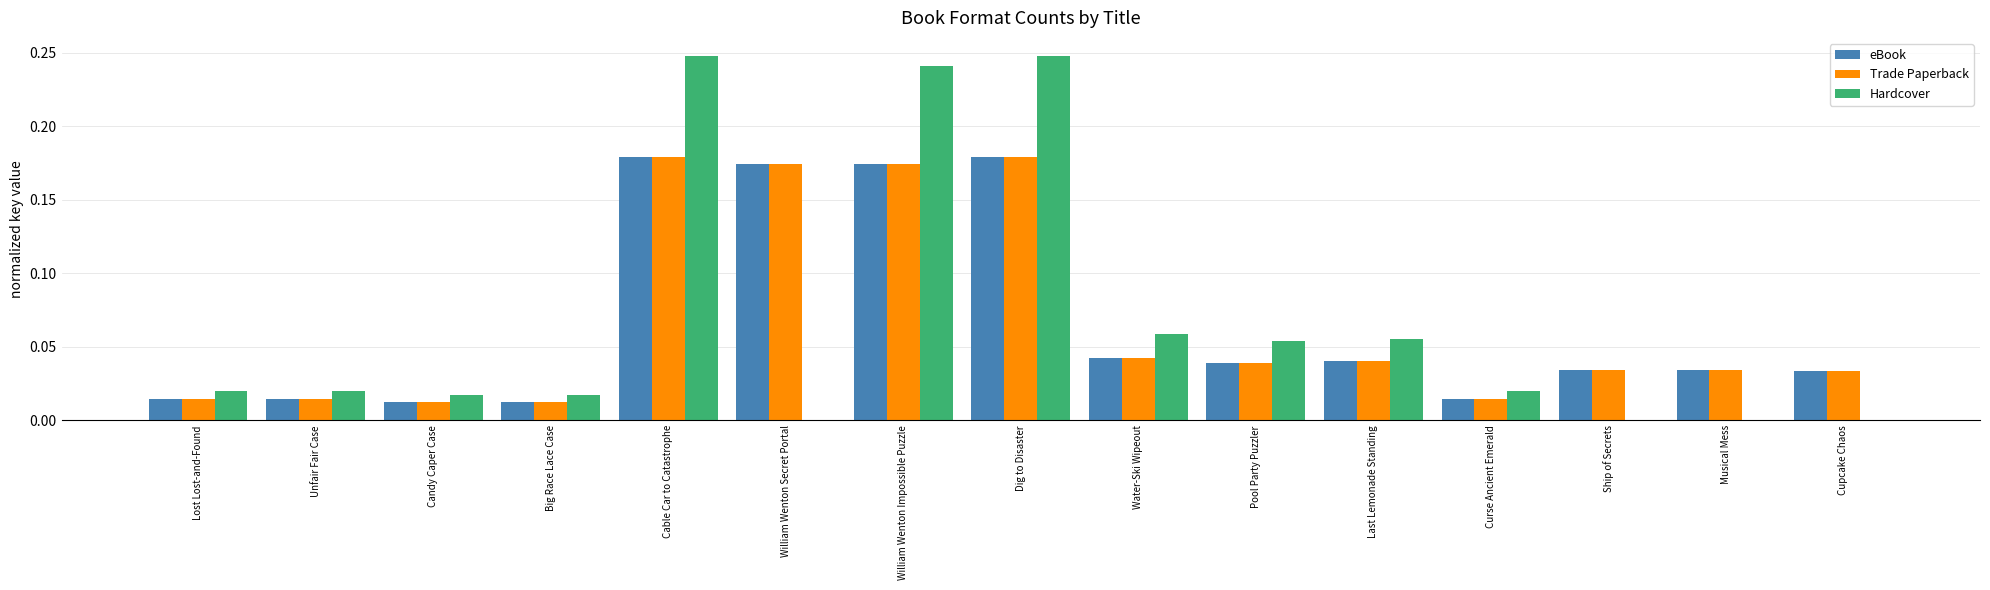

True or false: Hardcover has a value of 0.0 at Cupcake Chaos.

True